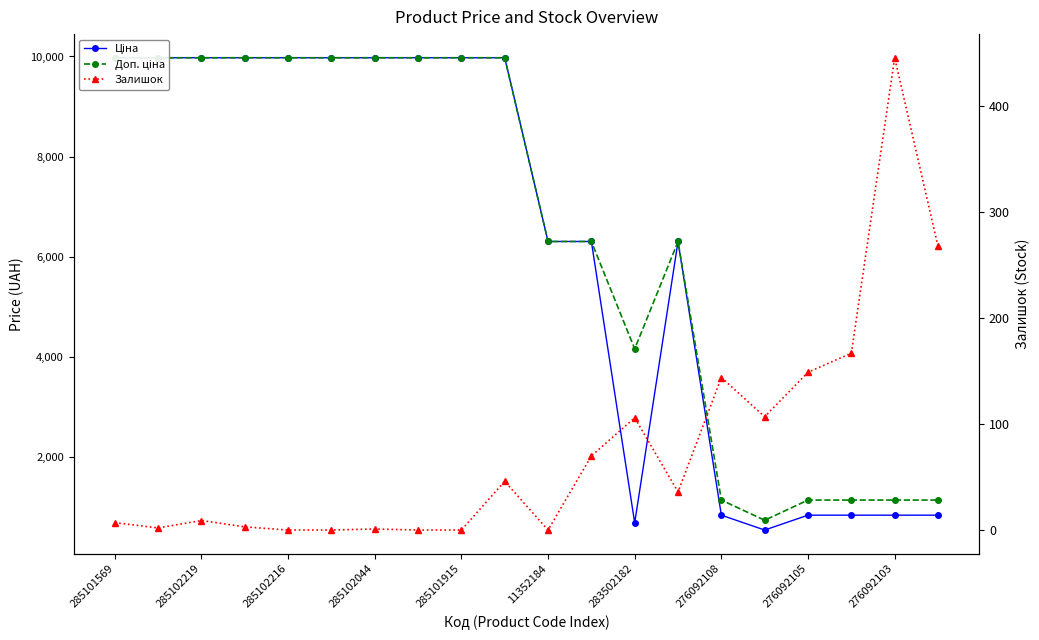

What is the sum of all Ціна values?

124164.0